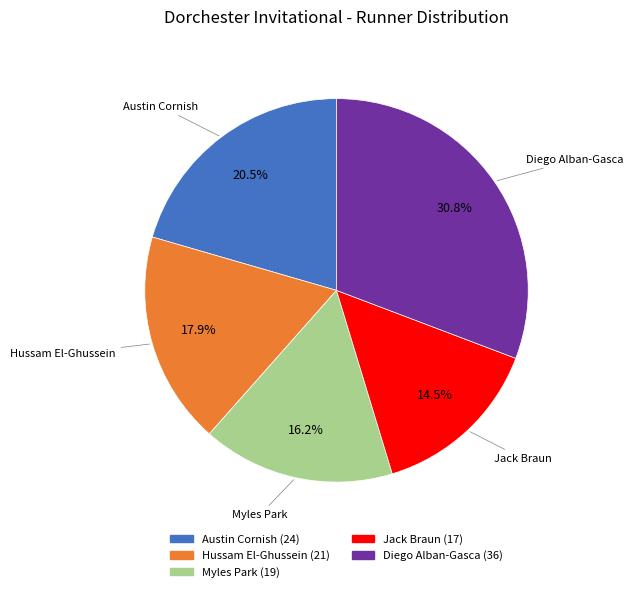

Which slice is the largest?

Diego Alban-Gasca